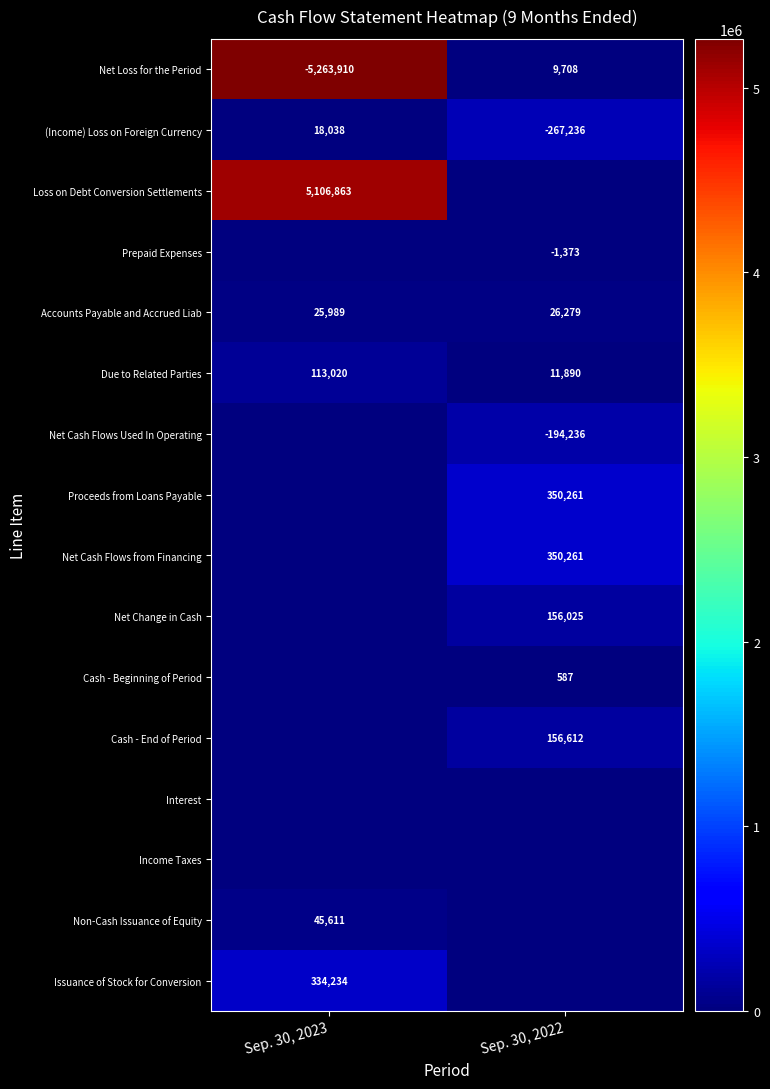

Which series has the widest spread of values?

row_0